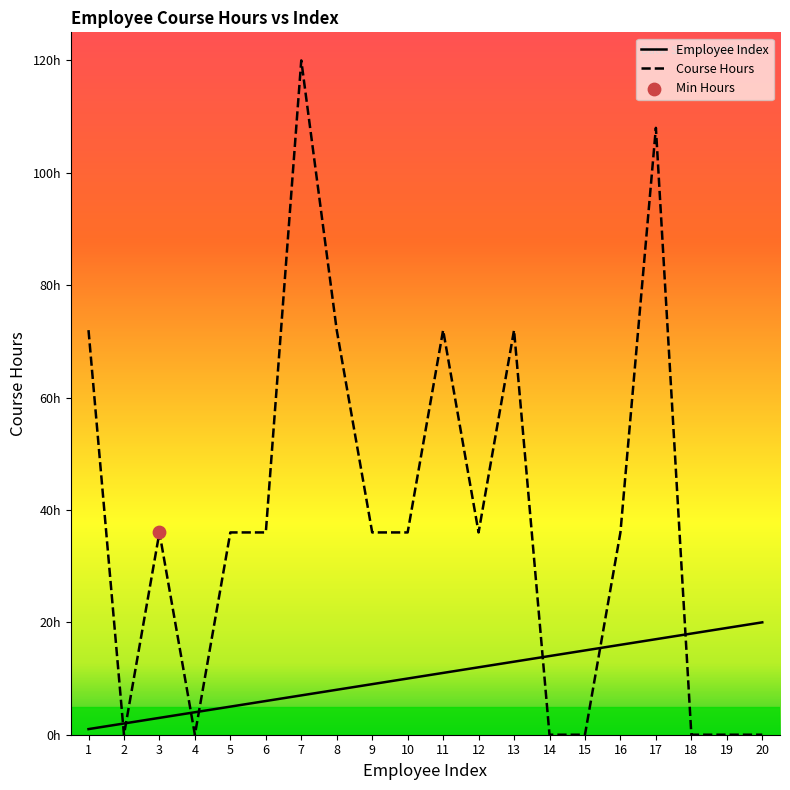

Is this an area chart (filled region under the line)?

No